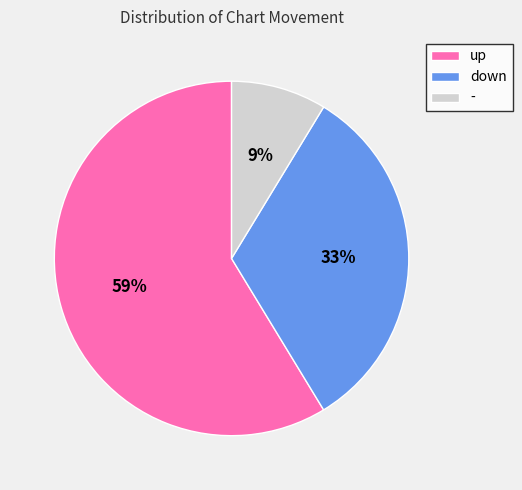

Is it true that - is 3% of the pie?

False